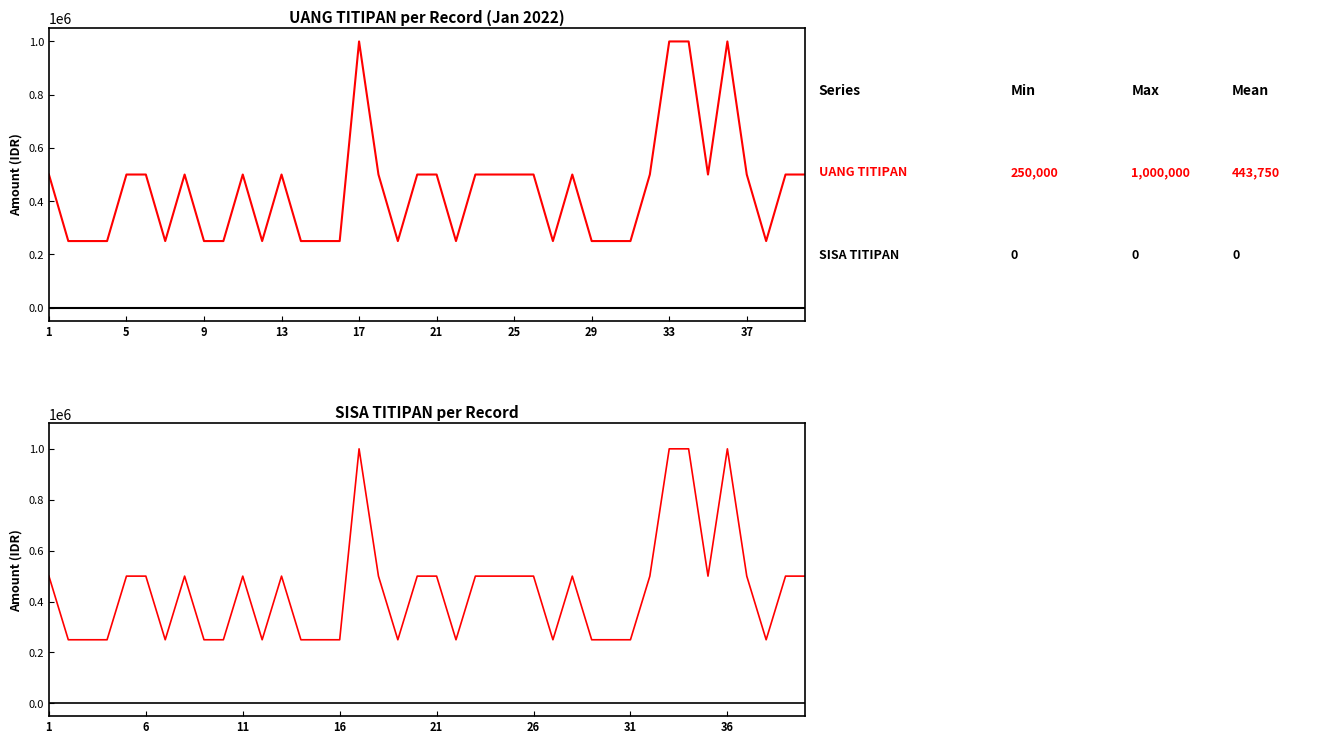

True or false: SISA TITIPAN has more than 2 interior local peaks.

False